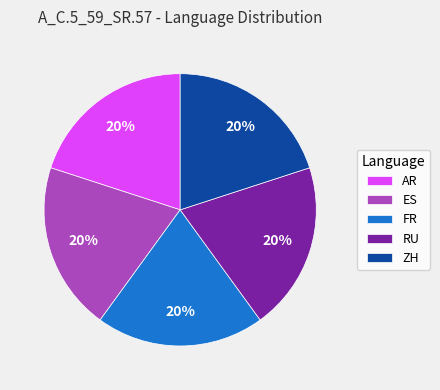

Combined, do FR and RU account for over 50%?

No